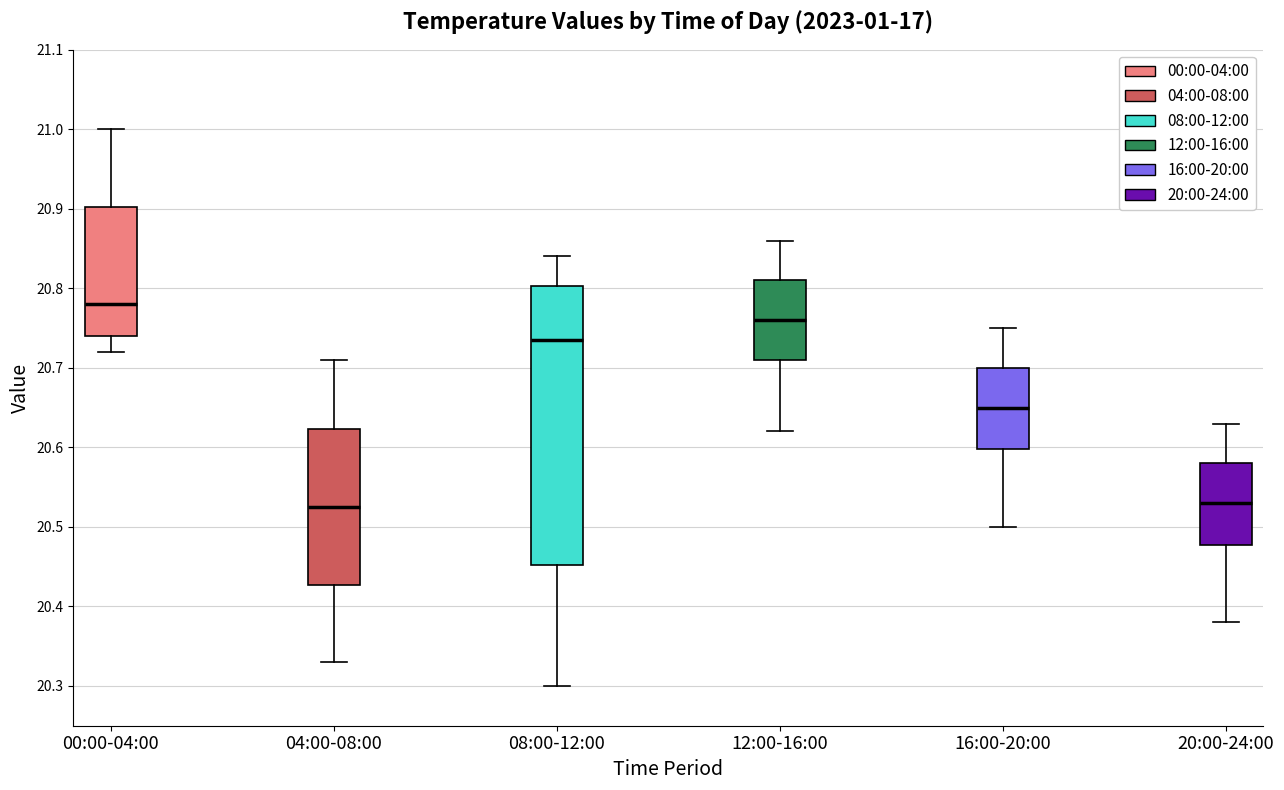

Reading left to right, read every box against the y-axis: the position of its median line, the range the box covers, and the ends of its whiskers. The values are not printed on the chart, so give them approximately, as read against the axis.

00:00-04:00: median 20.78, box 20.74 to 20.90, whiskers 20.72 to 21.00
04:00-08:00: median 20.53, box 20.43 to 20.62, whiskers 20.33 to 20.71
08:00-12:00: median 20.74, box 20.45 to 20.80, whiskers 20.30 to 20.84
12:00-16:00: median 20.76, box 20.71 to 20.81, whiskers 20.62 to 20.86
16:00-20:00: median 20.65, box 20.60 to 20.70, whiskers 20.50 to 20.75
20:00-24:00: median 20.53, box 20.48 to 20.58, whiskers 20.38 to 20.63